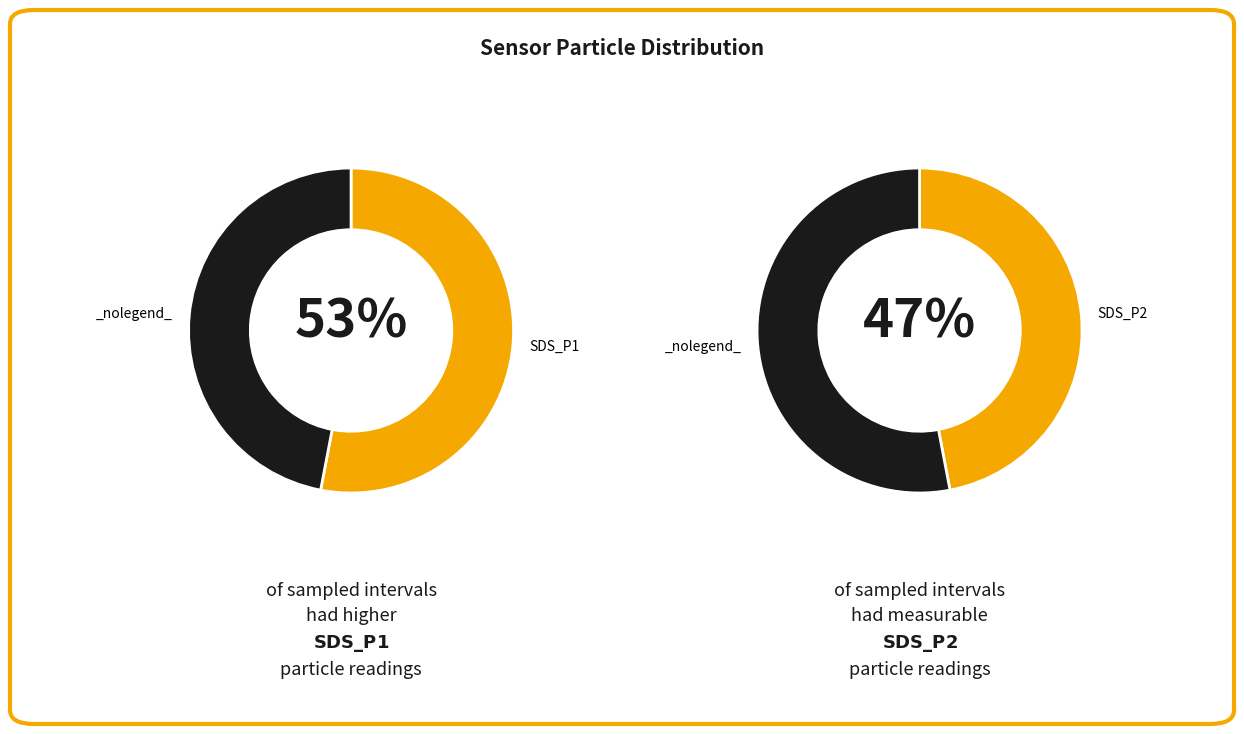

Which series has the widest spread of values?

SDS_P1